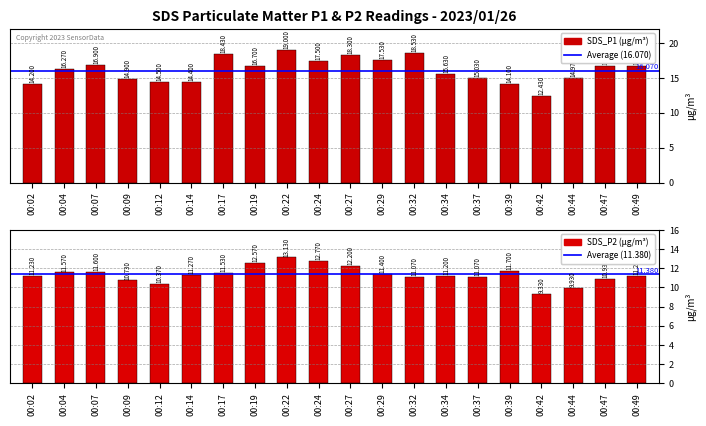

Rank the categories by SDS_P1 value from highest to lowest.

00:22, 00:32, 00:17, 00:27, 00:29, 00:24, 00:07, 00:47, 00:19, 00:49, 00:04, 00:34, 00:37, 00:44, 00:09, 00:12, 00:14, 00:02, 00:39, 00:42